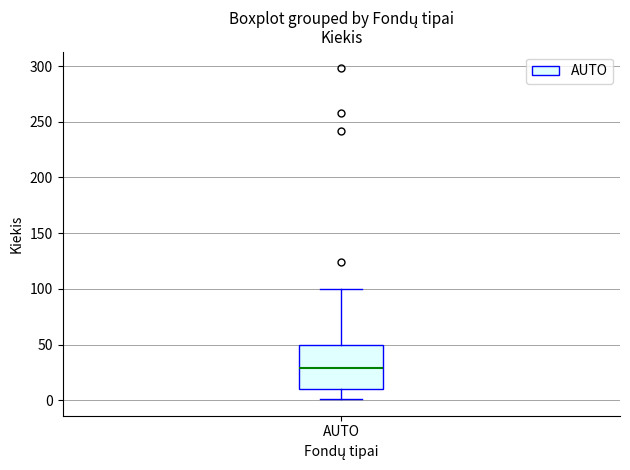

Where is the upper edge of the box for AUTO on the y-axis? The values are not printed on the chart, so give them approximately, as read against the axis.

50